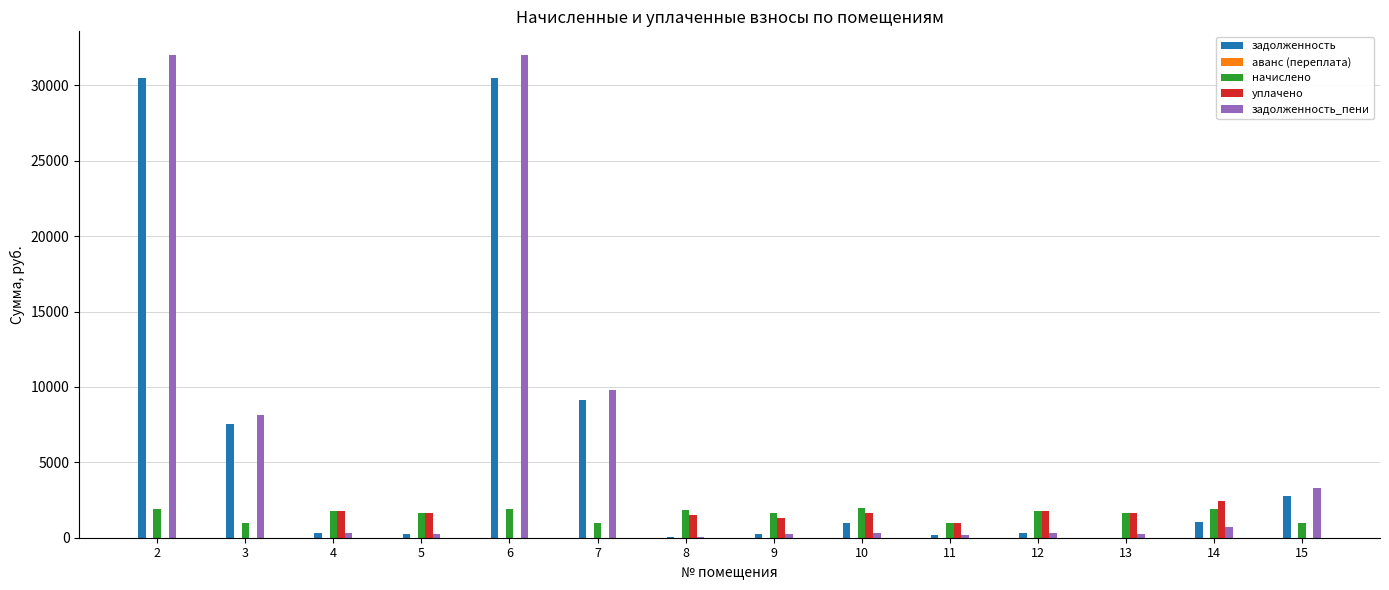

What is the sum of all задолженность_пени values?

87836.3